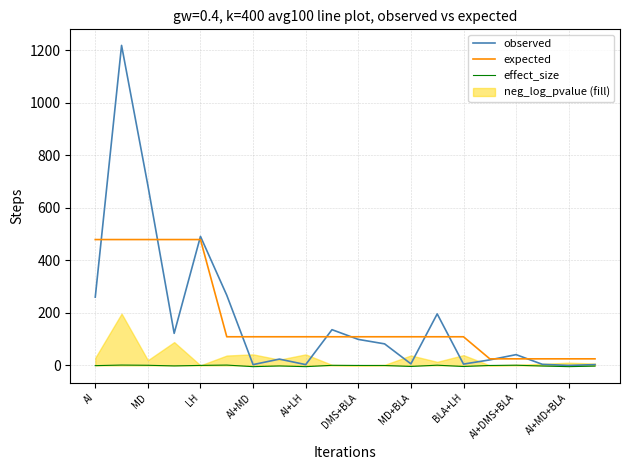

At 13, list the series in order from largest to smallest.

observed, expected, effect_size